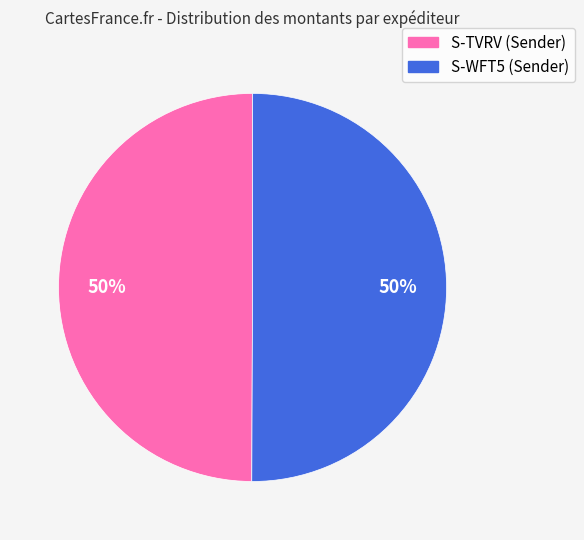

To the nearest percent, what is the average slice percentage?

50%